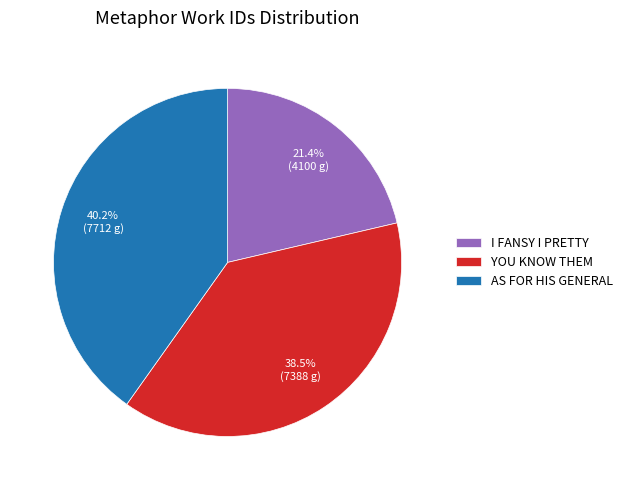

Which category has the biggest portion of the pie?

AS FOR HIS GENERAL